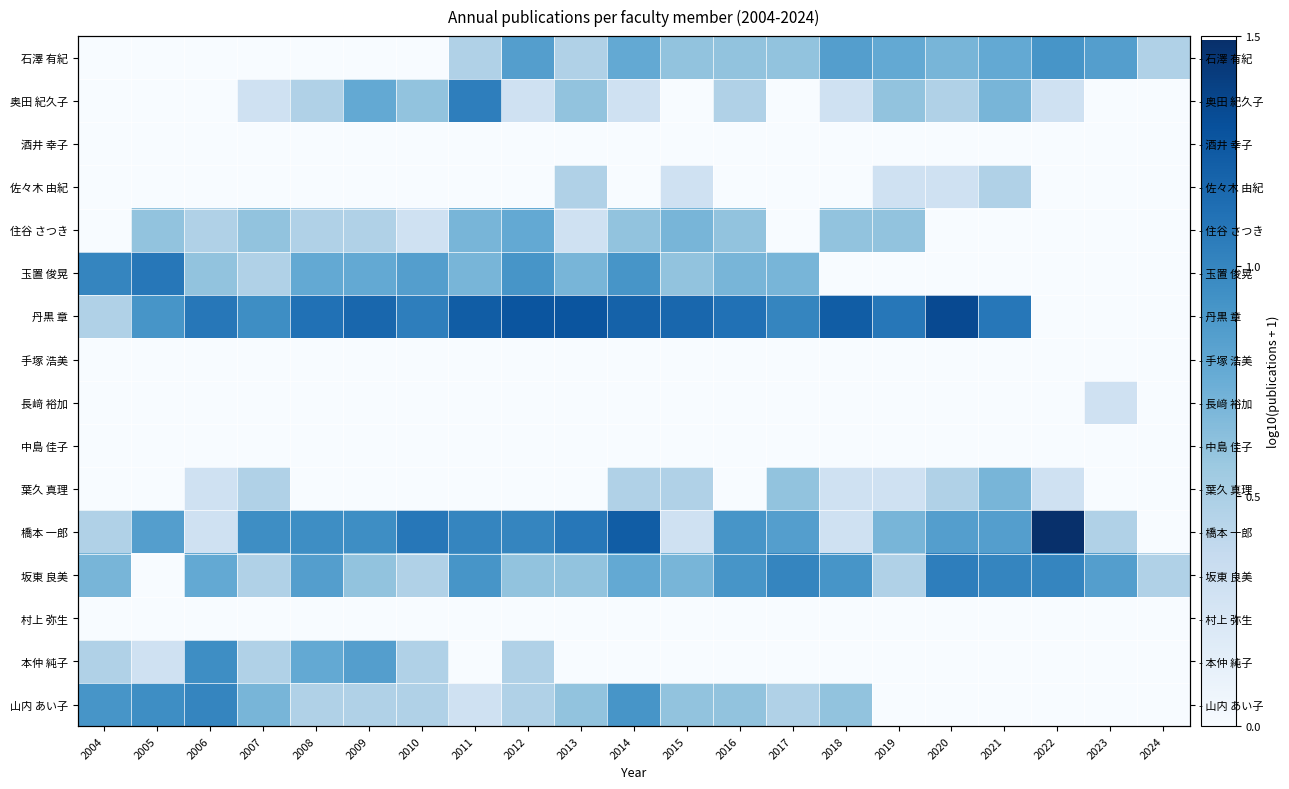

How many categories are shown in the chart?

21